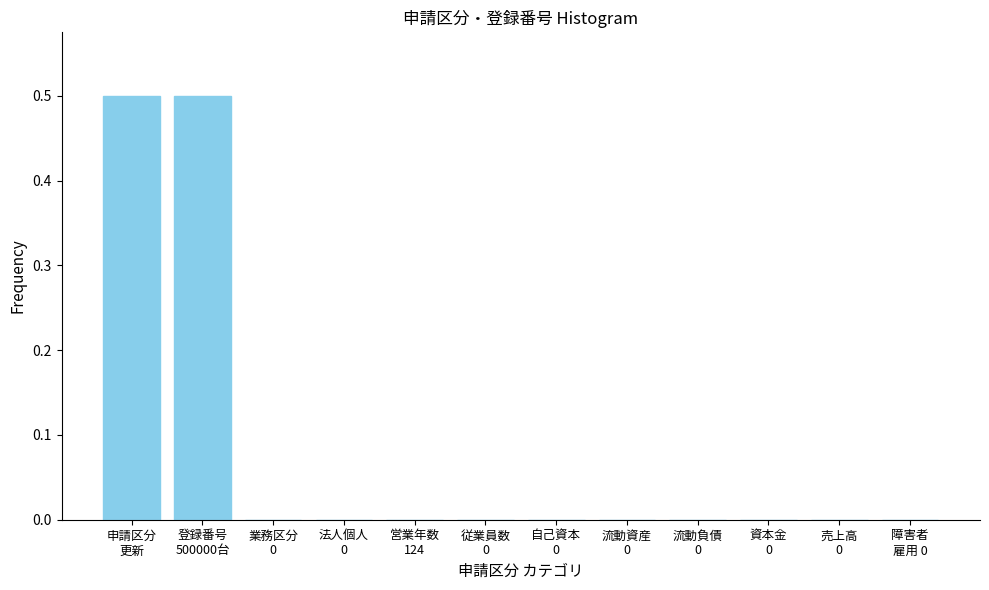

What is the sum of all values?

1.0